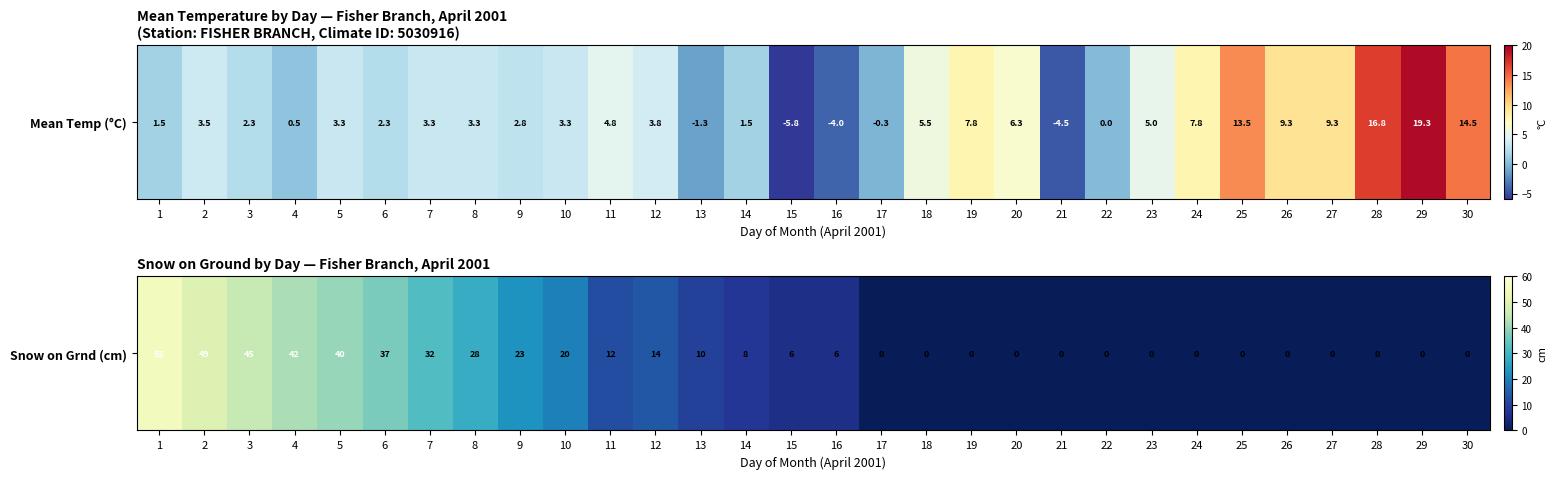

List the labels in order of value, smallest first.

17, 18, 19, 20, 21, 22, 23, 24, 25, 26, 27, 28, 29, 30, 15, 16, 14, 13, 11, 12, 10, 9, 8, 7, 6, 5, 4, 3, 2, 1